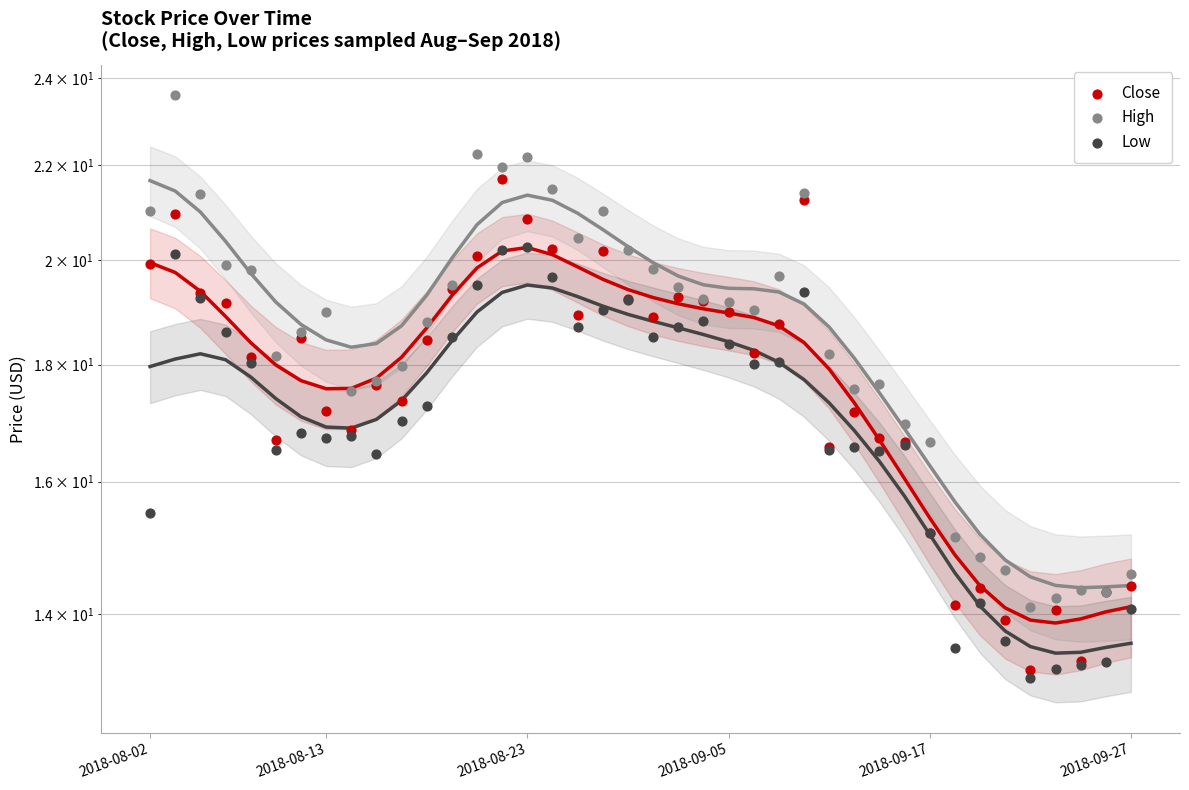

Is the value of Low at 35 greater than the value of Close at 16?

No